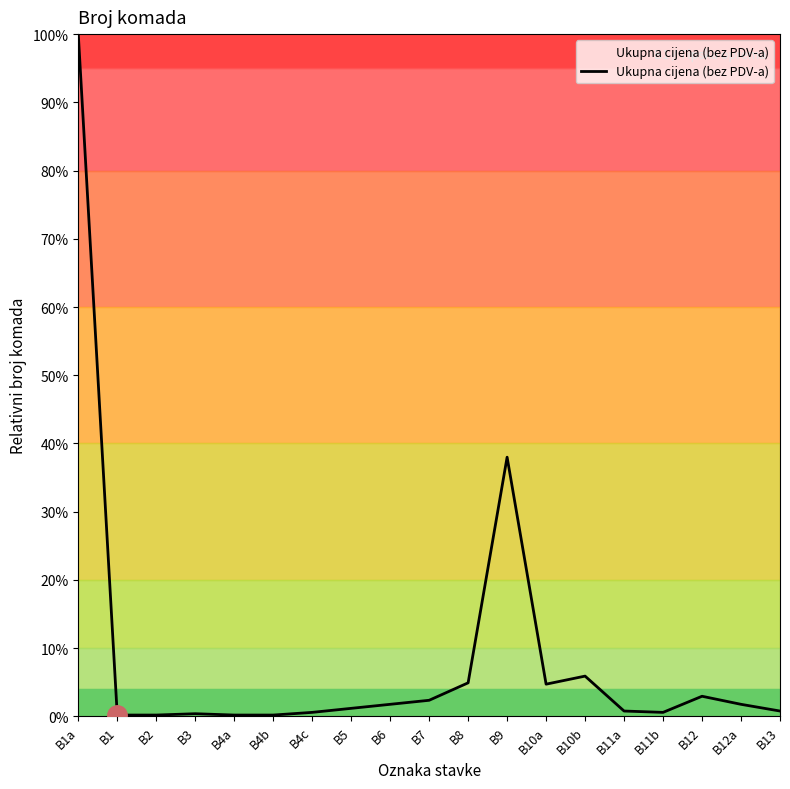

What is the smallest value displayed?

0.2